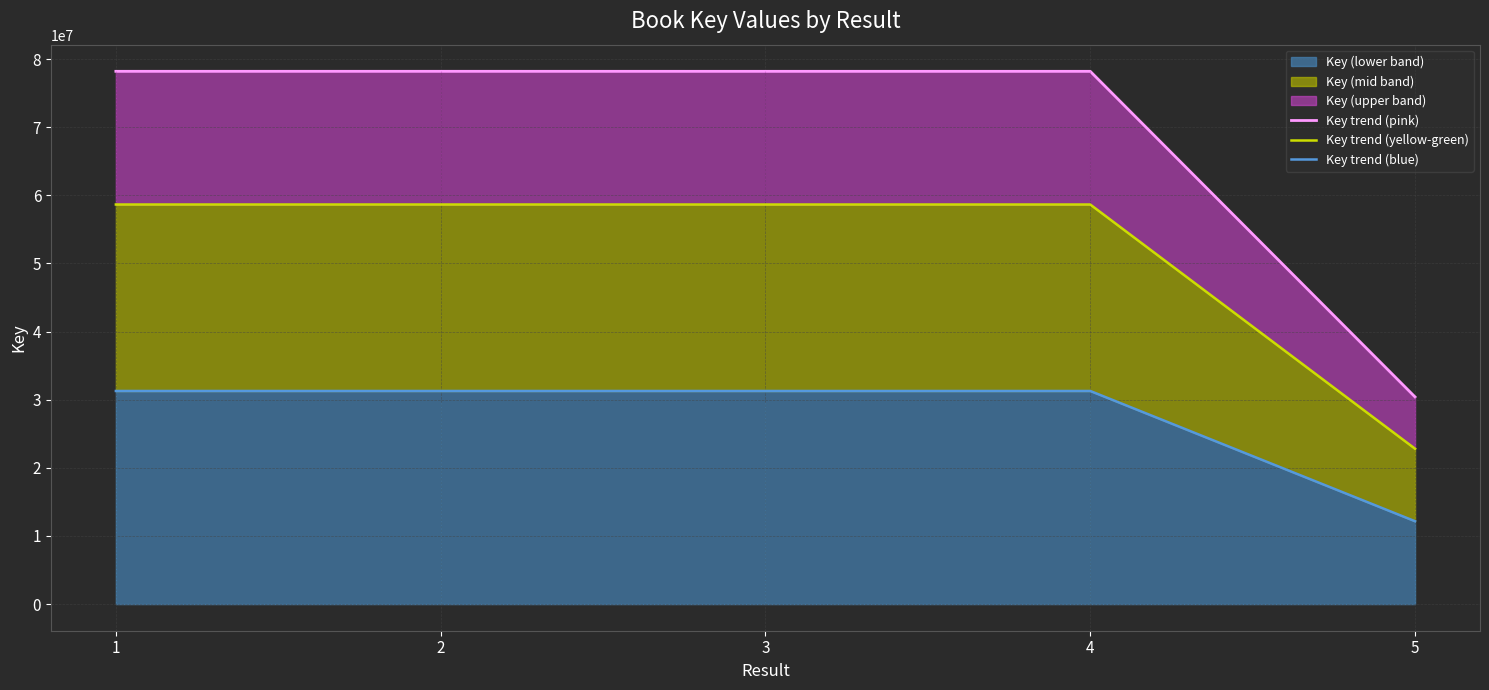

What is the maximum value for Key trend (blue)?

31280112.4